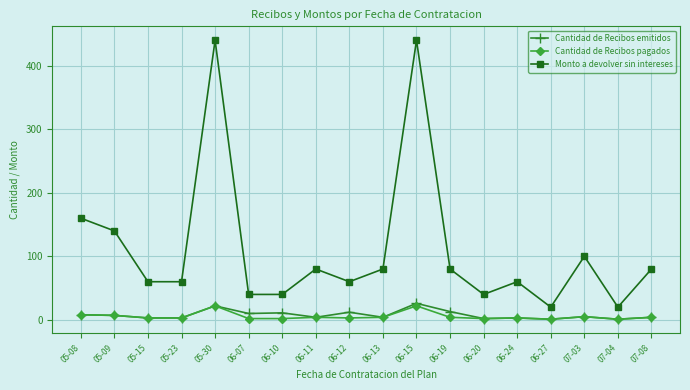

What are all the series names shown in the legend?

Cantidad de Recibos emitidos, Cantidad de Recibos pagados, Monto a devolver sin intereses